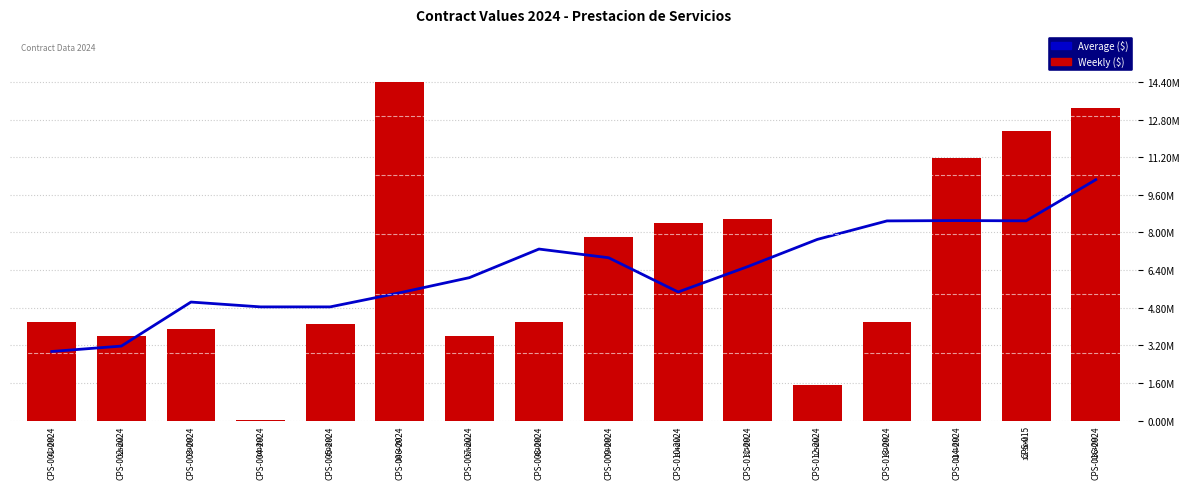

Is the value of Weekly ($) at CPS-007-2024 greater than the value of Average ($) at CPS-011-2024?

No